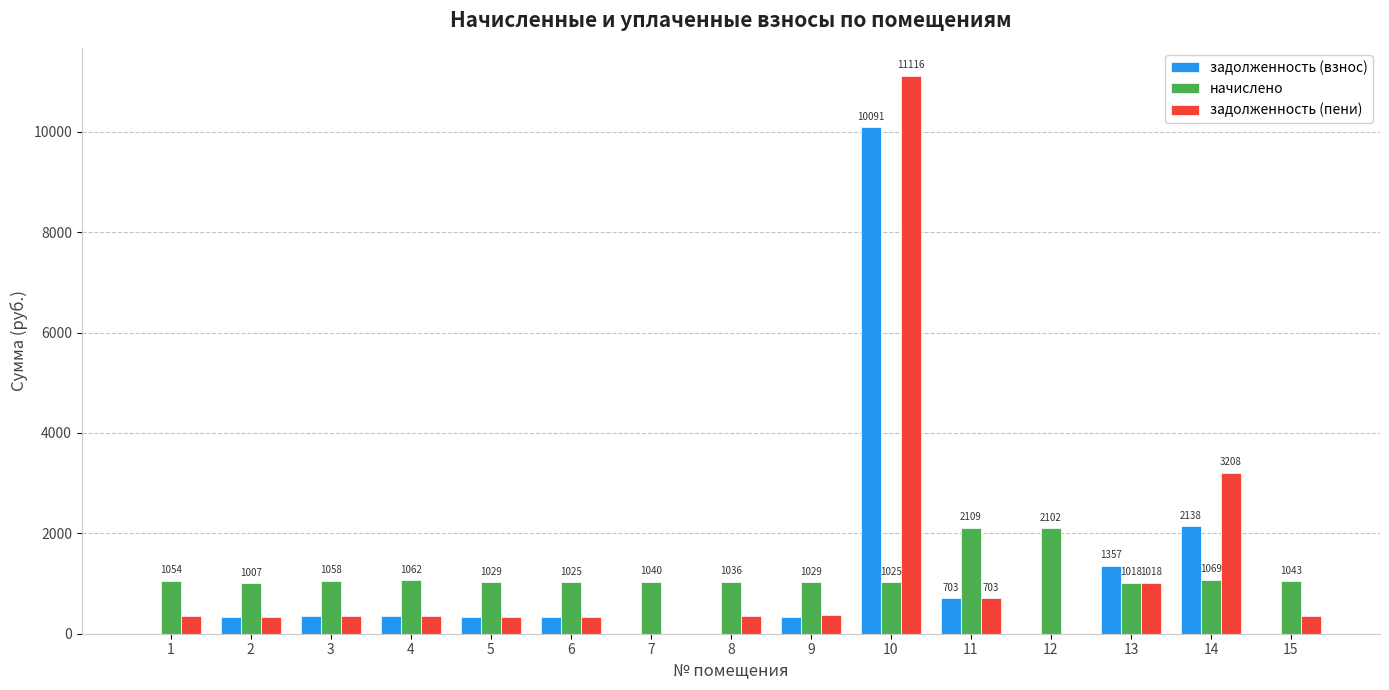

Which category has the highest value across all series?

10